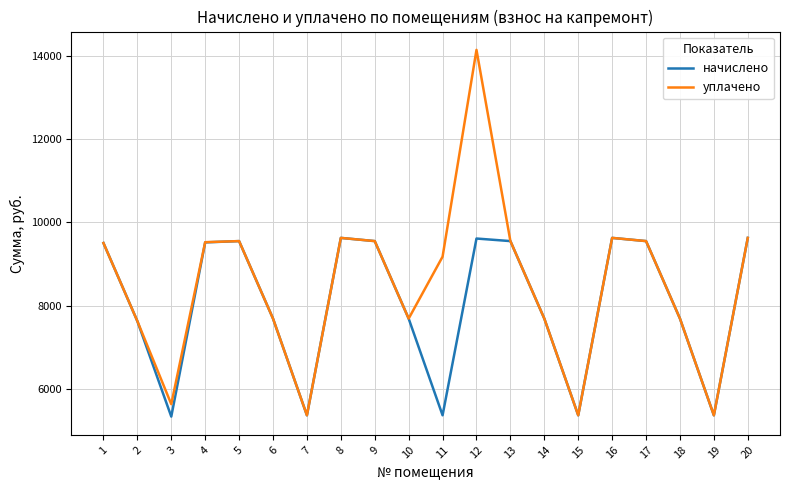

True or false: начислено has a value of 7695.4 at 14.

True